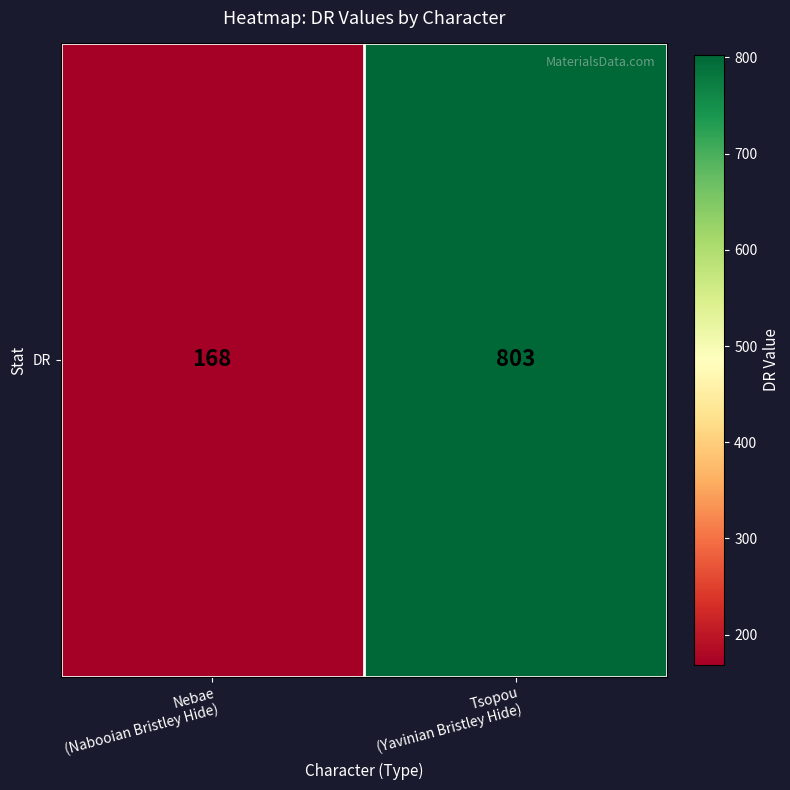

The value at Nebae
(Nabooian Bristley Hide) is 168. True or false?

True